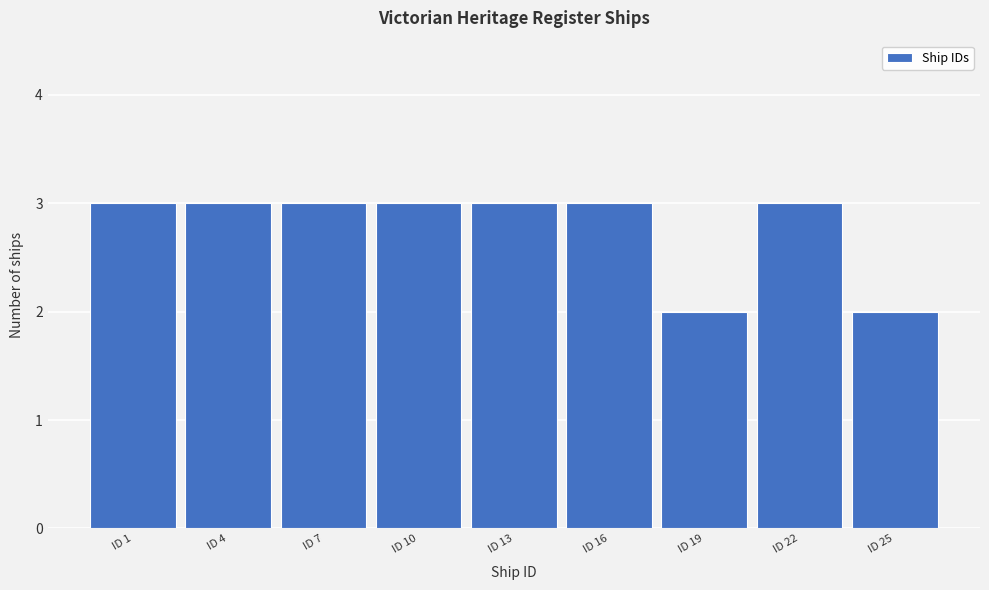

Reading left to right, transcribe all the data shown in this chart.

3	3	3	3	3	3	2	3	2